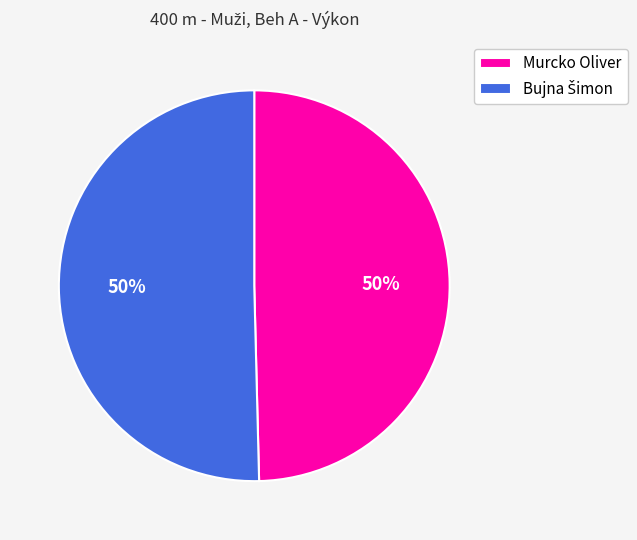

To the nearest percent, what is the average slice percentage?

50%